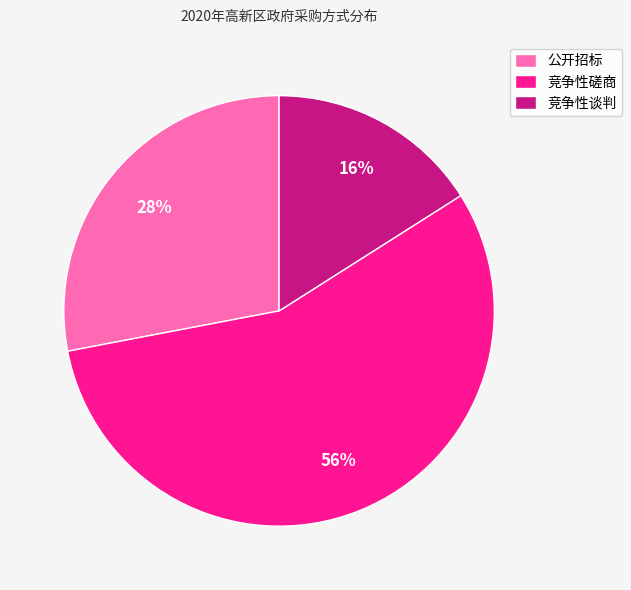

Between 公开招标 and 竞争性磋商, which is larger?

竞争性磋商